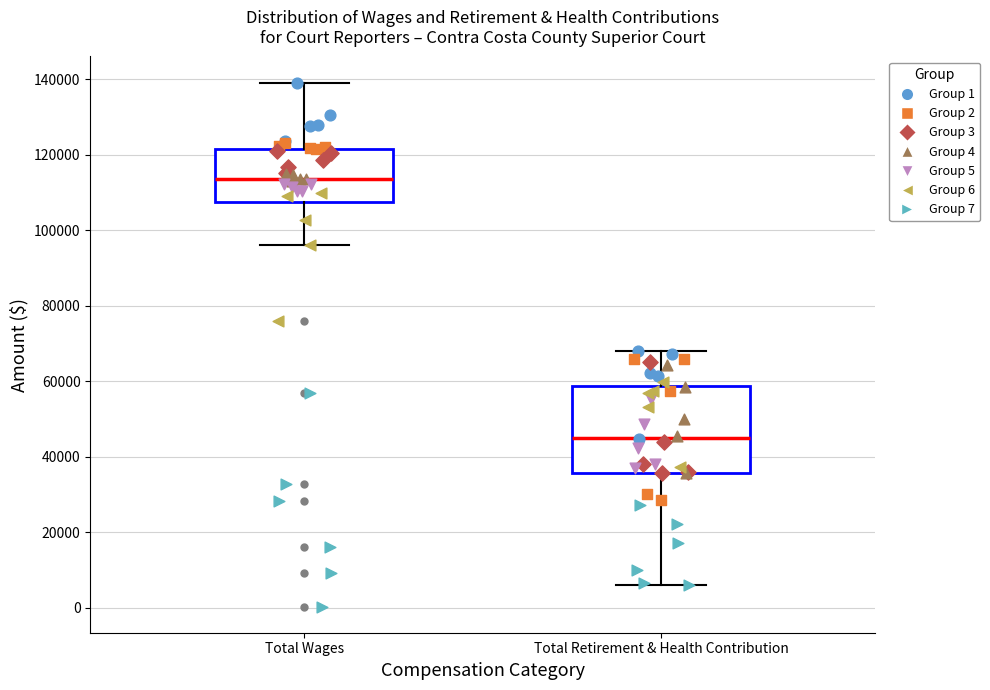

Which box's median line is the highest?

Total Wages